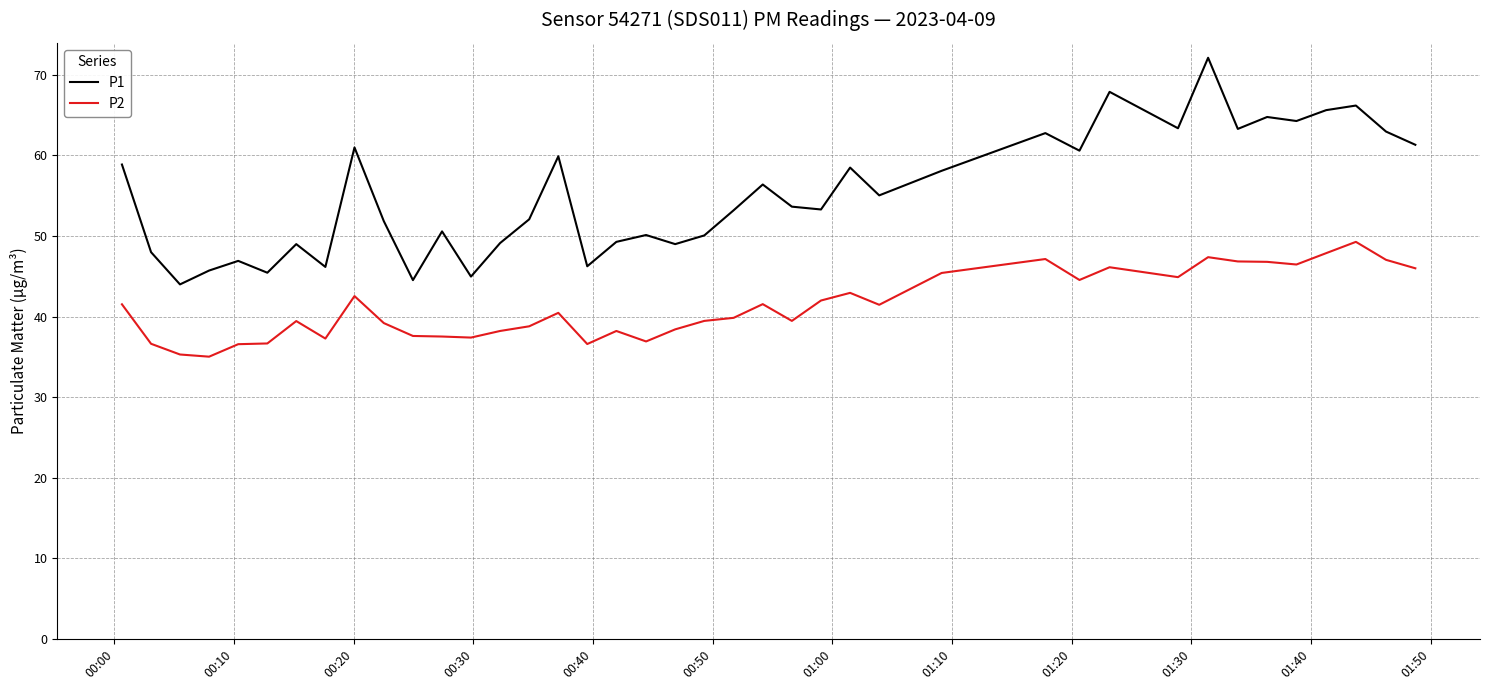

Which series has the largest total across all categories?

P1